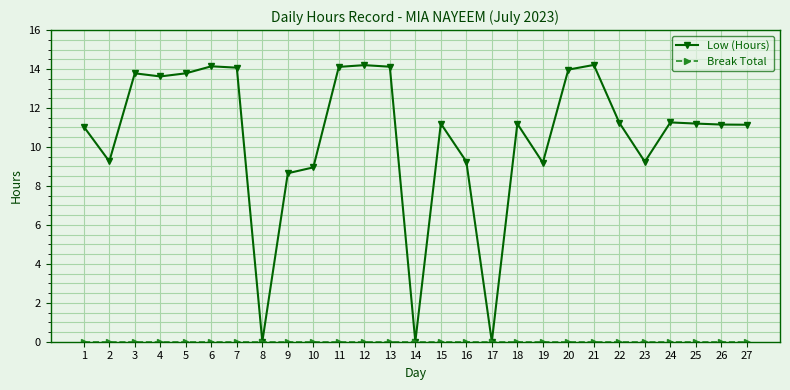

At which category does Low (Hours) reach its first local peak?

3